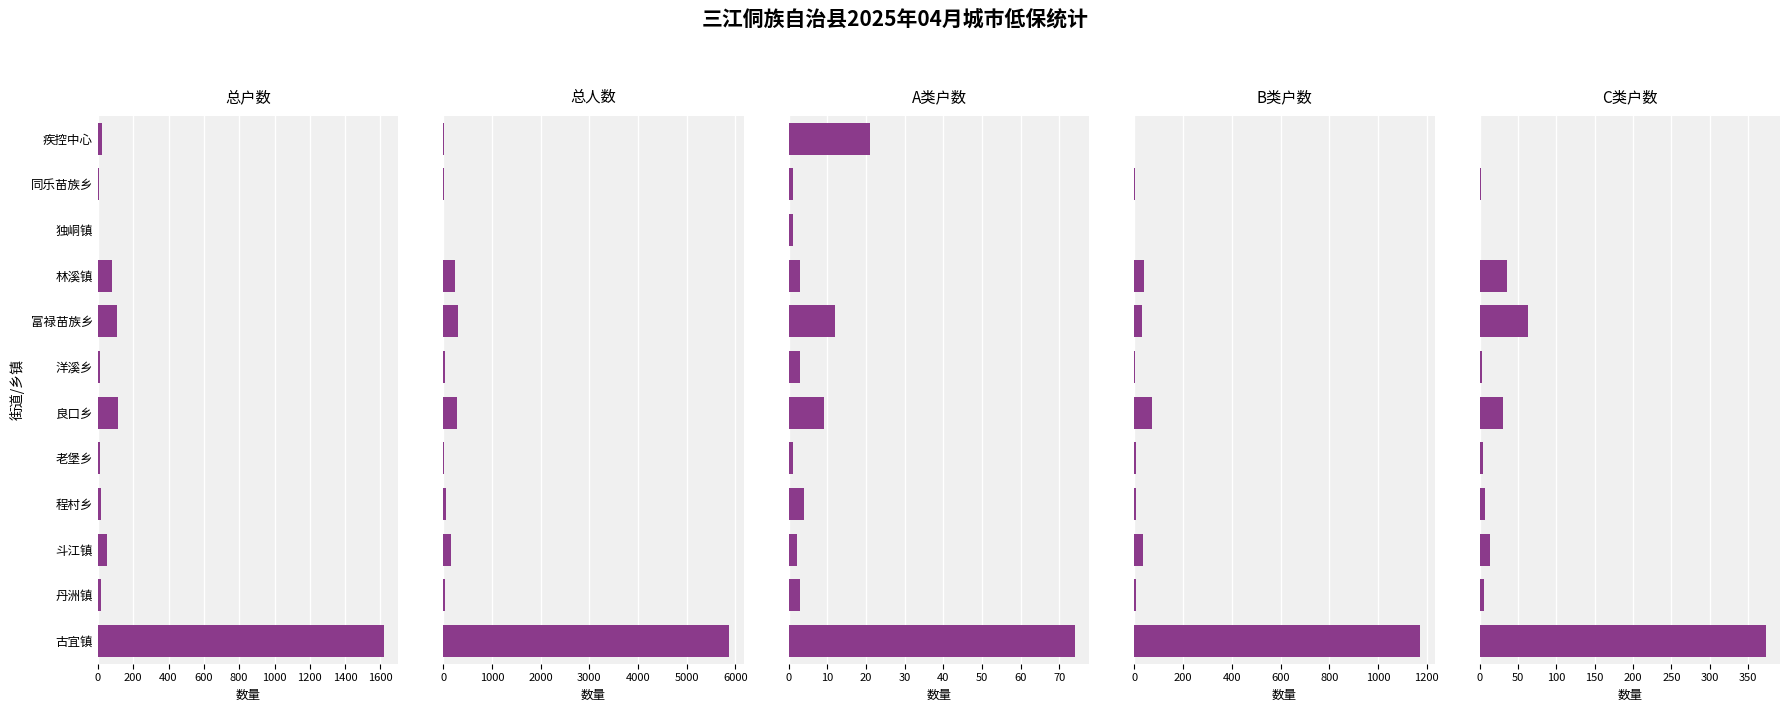

Does the chart contain any negative values?

No